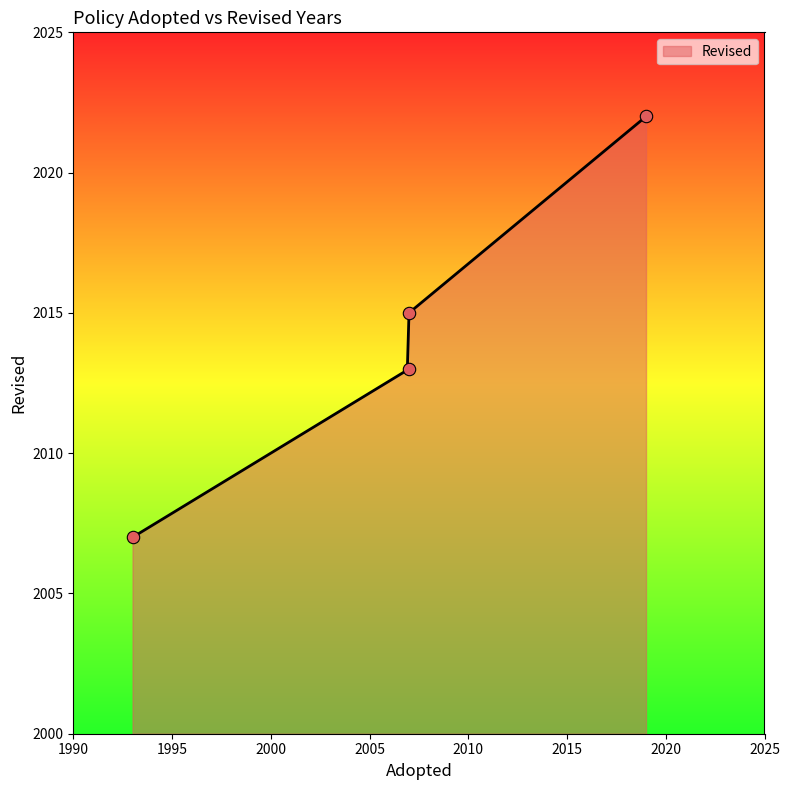

Approximately how many times larger is the value at 1993 compared to 2007?

1.0